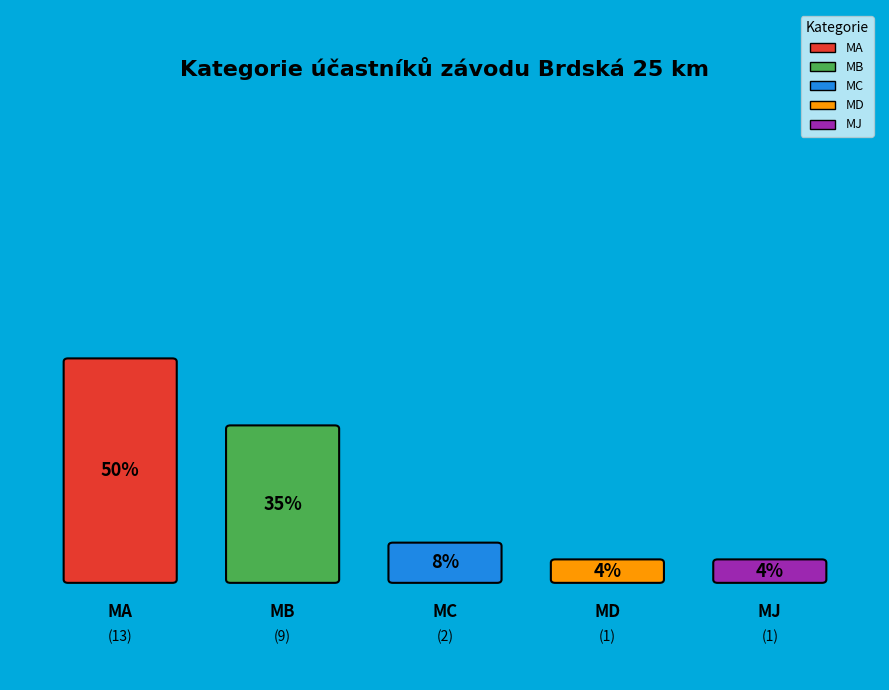

Combined, do MJ and MC account for over 50%?

No